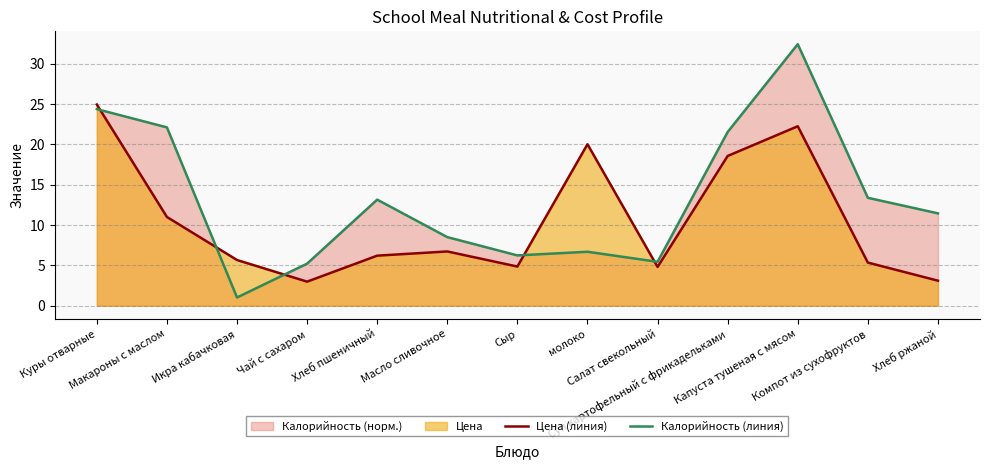

Between Чай с сахаром and Макароны с маслом, which is larger?

Макароны с маслом